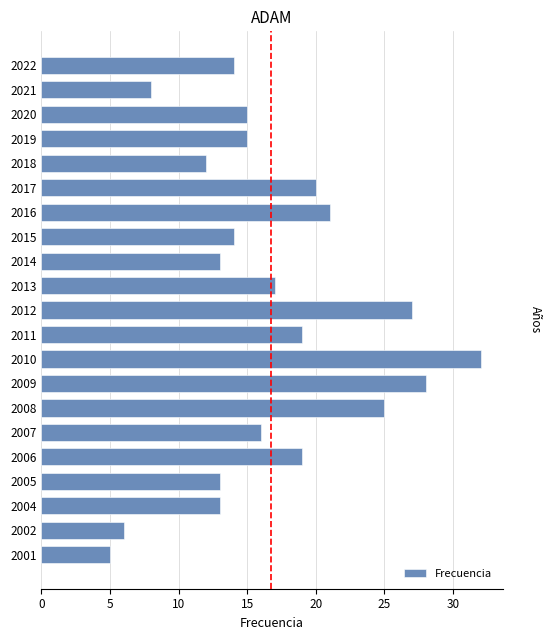

How many bars are there in total?

21